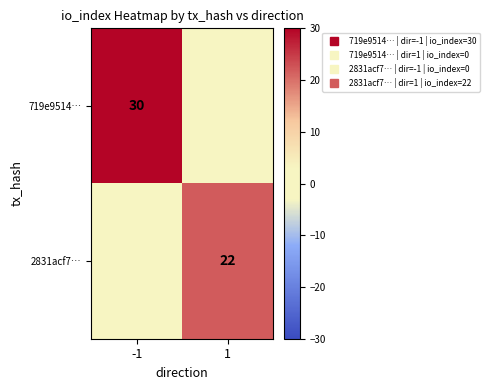

Is the value of 719e9514… at 1 greater than the value of 2831acf7… at 1?

No